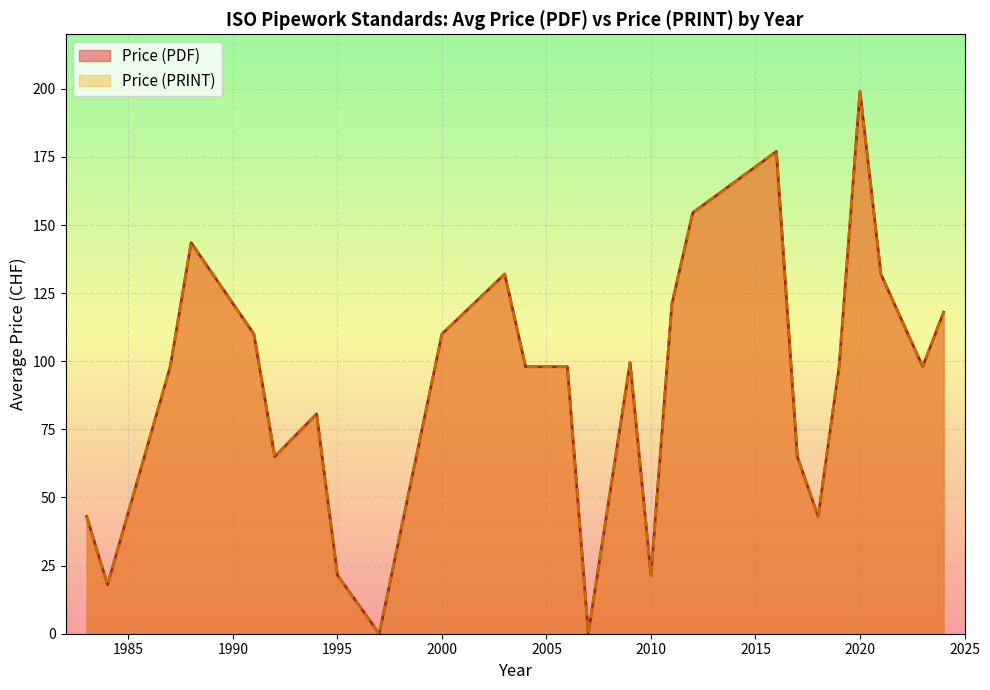

What is the label of the 4th point from the left?

1988